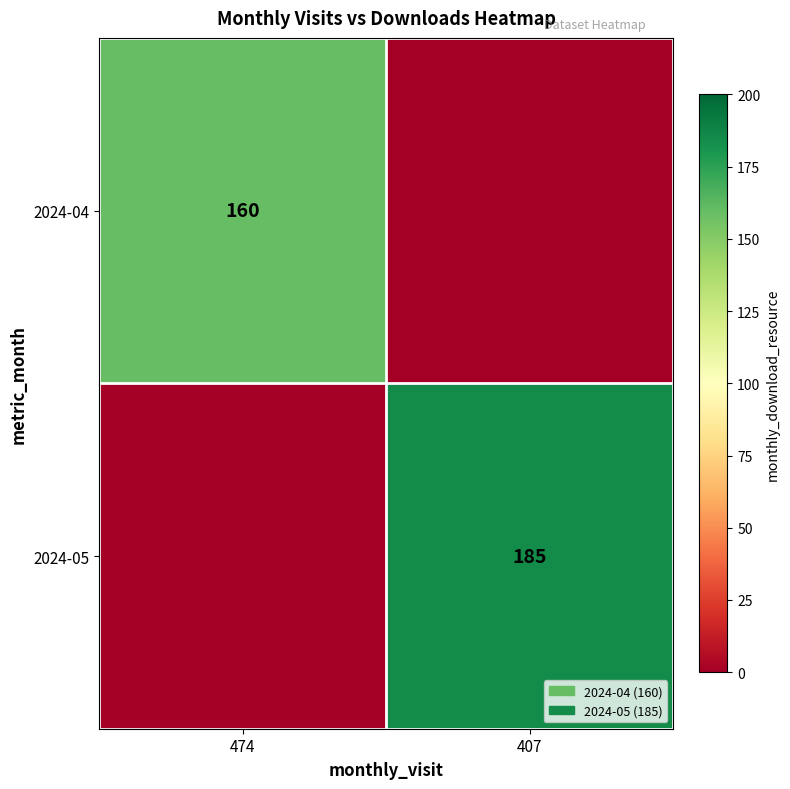

True or false: 2024-05 has a value of 185 at 407.

True